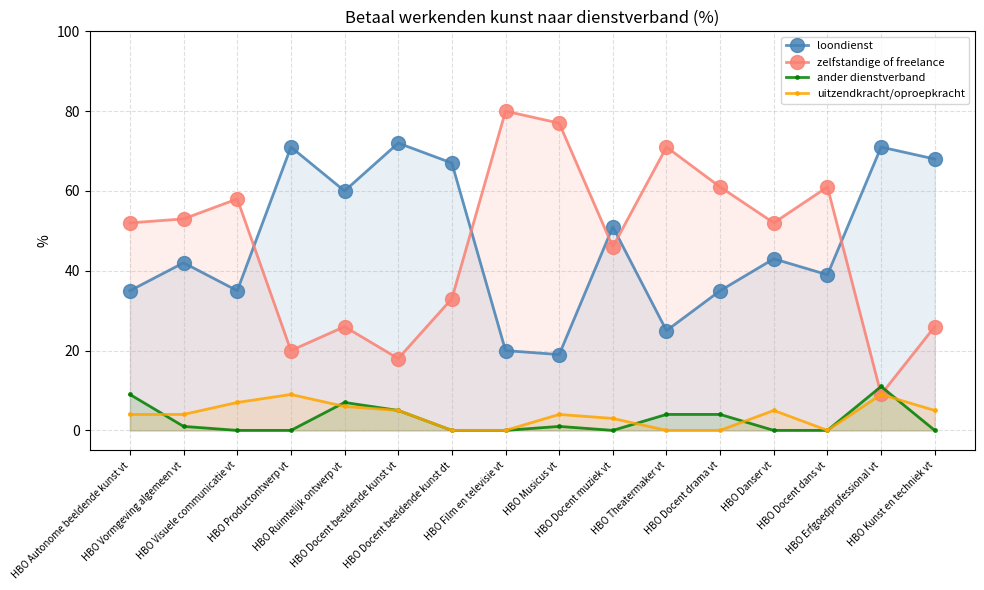

Reading right to left, extract all data points from this chart.

loondienst: 68	71	39	43	35	25	51	19	20	67	72	60	71	35	42	35
zelfstandige of freelance: 26	9	61	52	61	71	46	77	80	33	18	26	20	58	53	52
ander dienstverband: 0	11	0	0	4	4	0	1	0	0	5	7	0	0	1	9
uitzendkracht/oproepkracht: 5	9	0	5	0	0	3	4	0	0	5	6	9	7	4	4